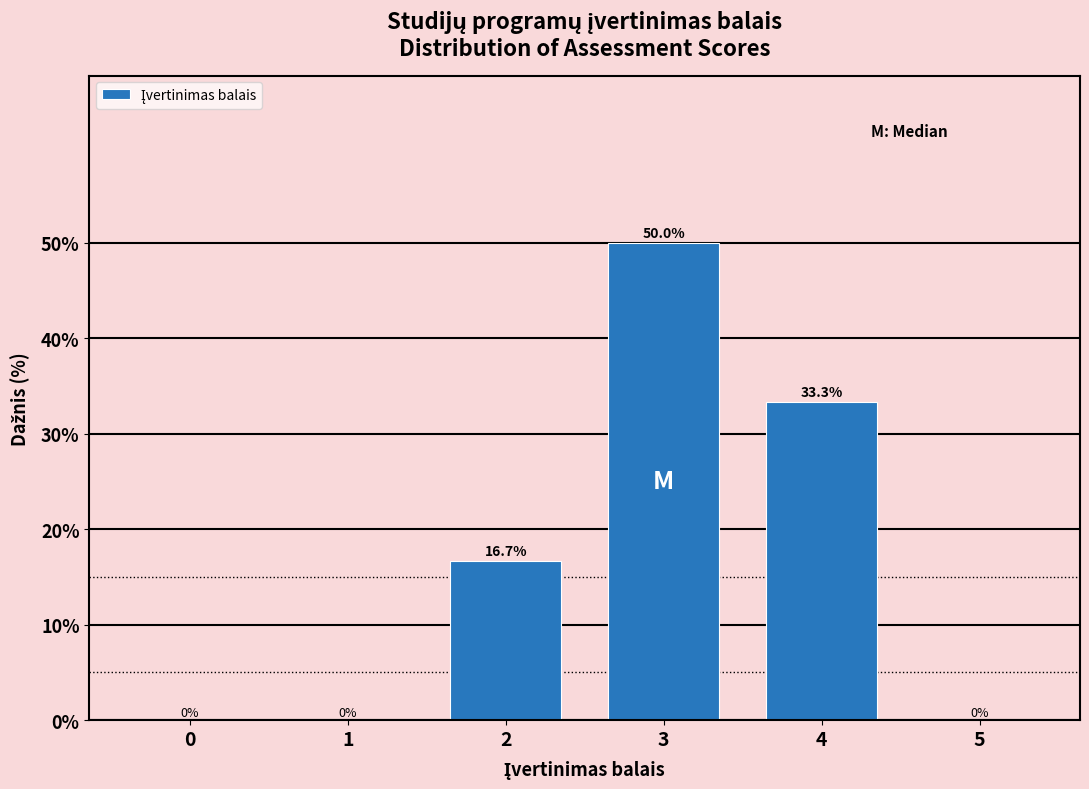

Reading left to right, list all the values displayed in this chart.

0=0.0	1=0.0	2=16.7	3=50.0	4=33.3	5=0.0